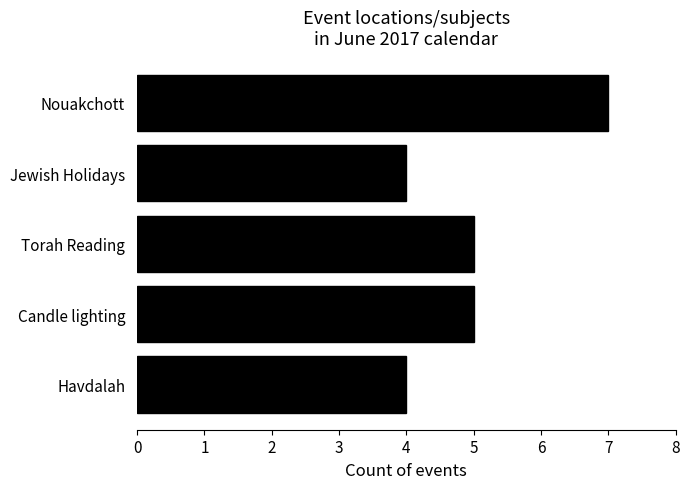

What is the smallest value displayed?

4